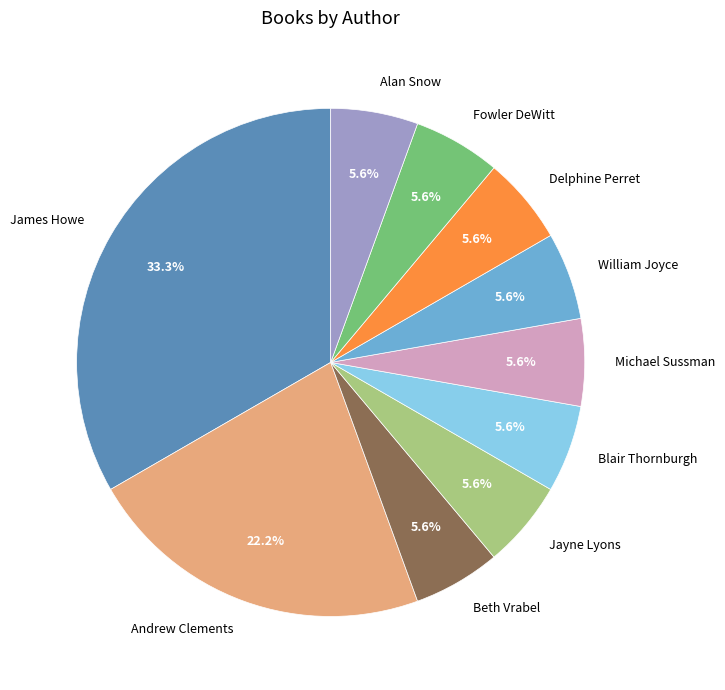

To the nearest percent, what is the difference between the largest and smallest slice percentages?

28%